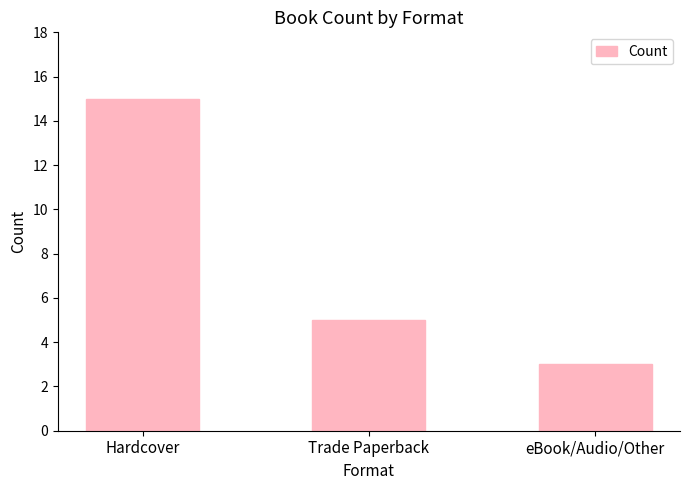

How many bars are there in total?

3